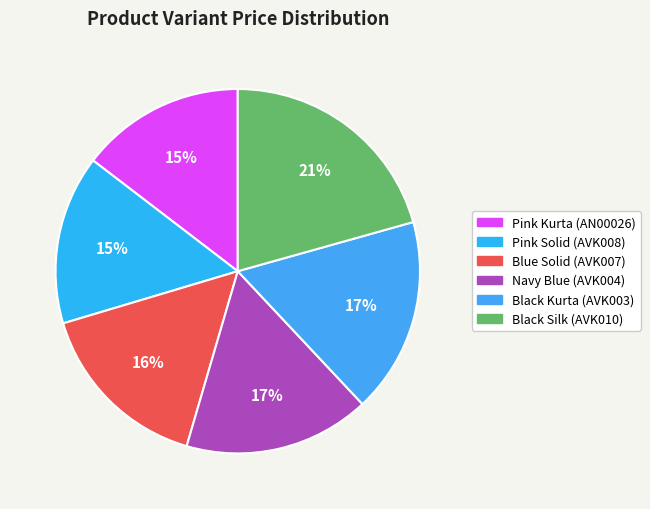

What is the ratio of the value at Pink Kurta (AN00026) to the value at Pink Solid (AVK008)?

1.0